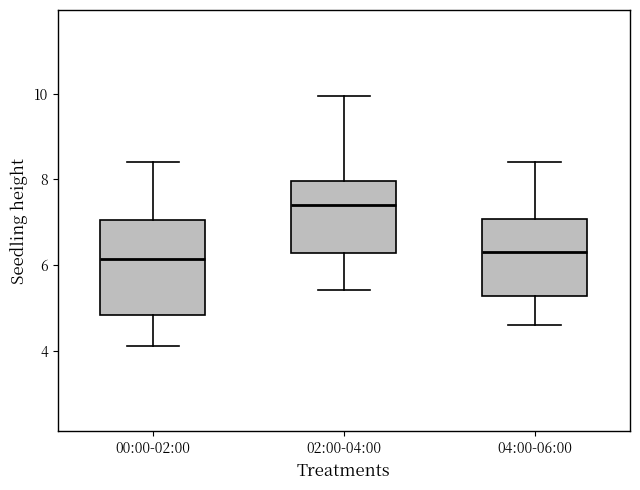

Reading left to right, read every box against the y-axis: the position of its median line, the range the box covers, and the ends of its whiskers. The values are not printed on the chart, so give them approximately, as read against the axis.

00:00-02:00: median 6.2, box 4.8 to 7.0, whiskers 4.2 to 8.4
02:00-04:00: median 7.4, box 6.2 to 8.0, whiskers 5.4 to 10.0
04:00-06:00: median 6.4, box 5.2 to 7.0, whiskers 4.6 to 8.4